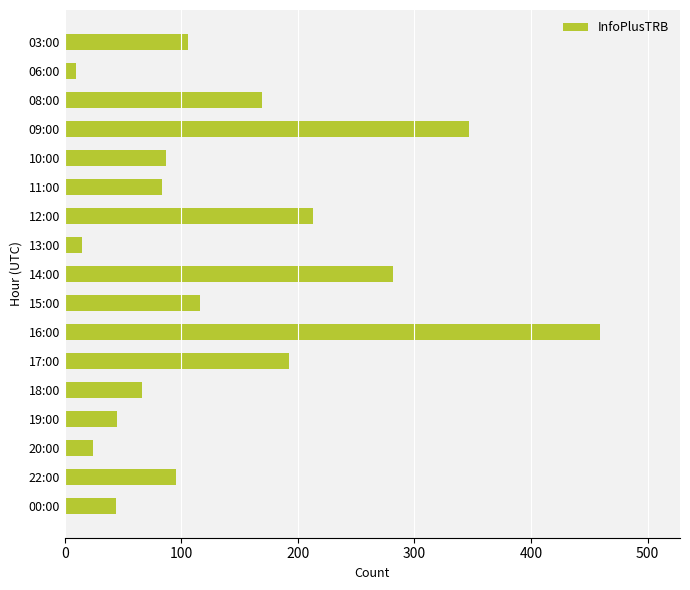

What is the greatest value displayed?

459